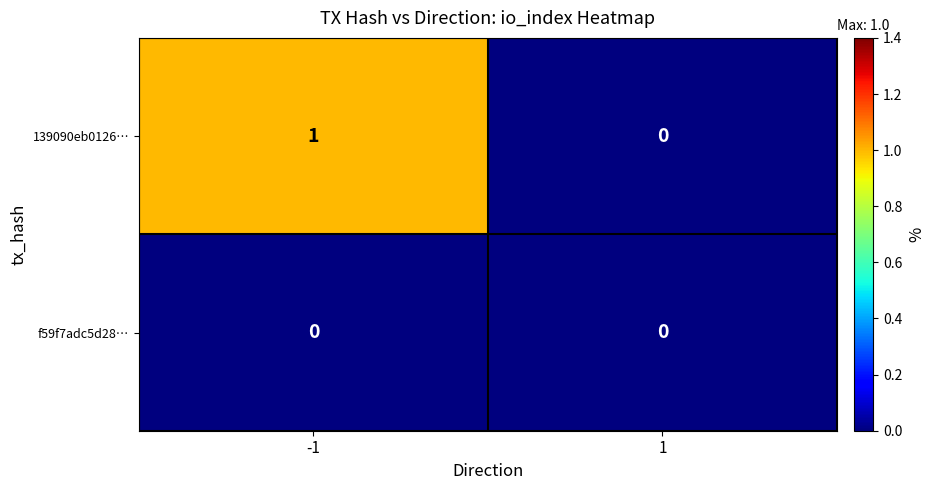

What is the total value across all series at -1?

1